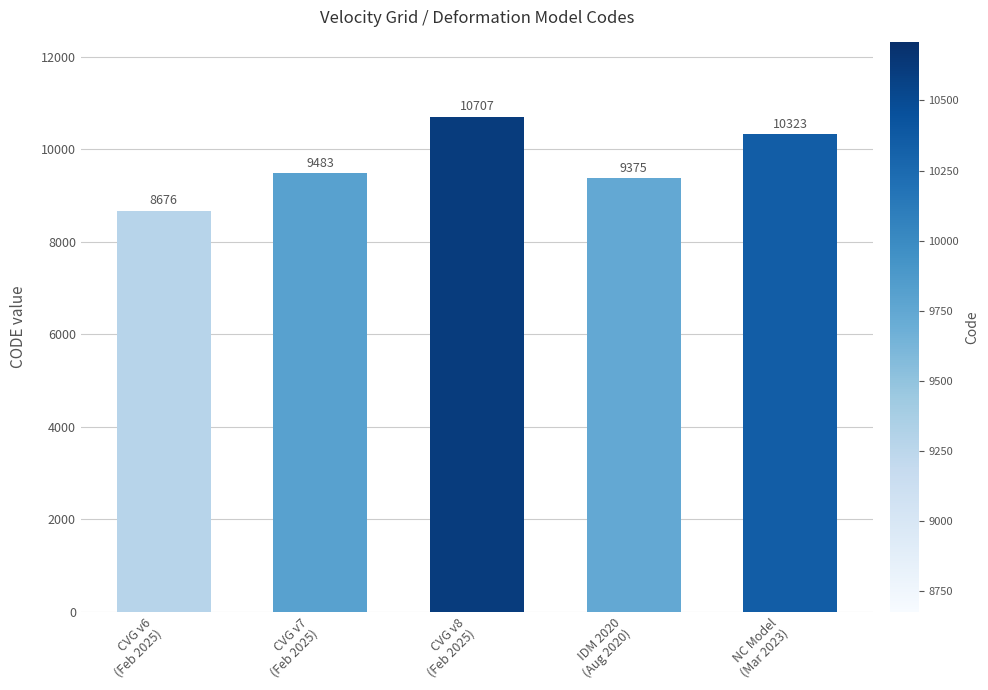

List the labels in order of value, largest first.

CVG v8
(Feb 2025), NC Model
(Mar 2023), CVG v7
(Feb 2025), IDM 2020
(Aug 2020), CVG v6
(Feb 2025)